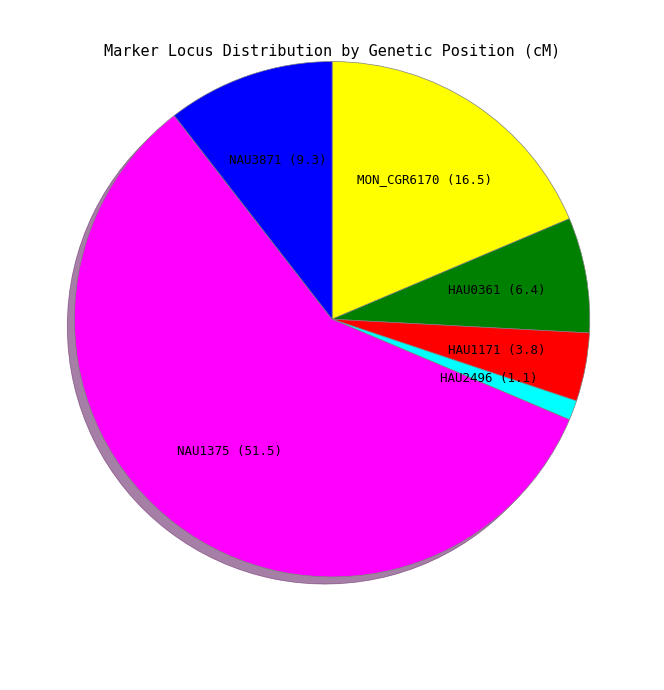

Is there a majority slice in this chart?

Yes